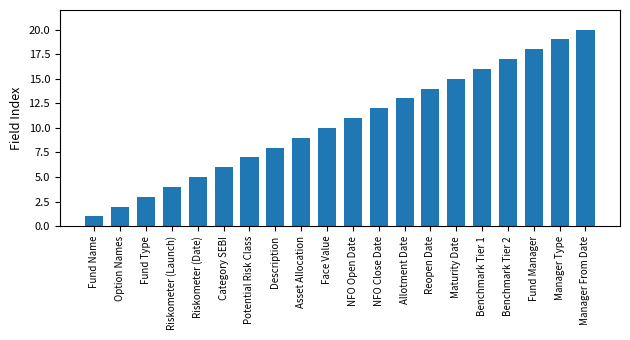

The chart shows a value of 2 at Fund Name. True or false?

False